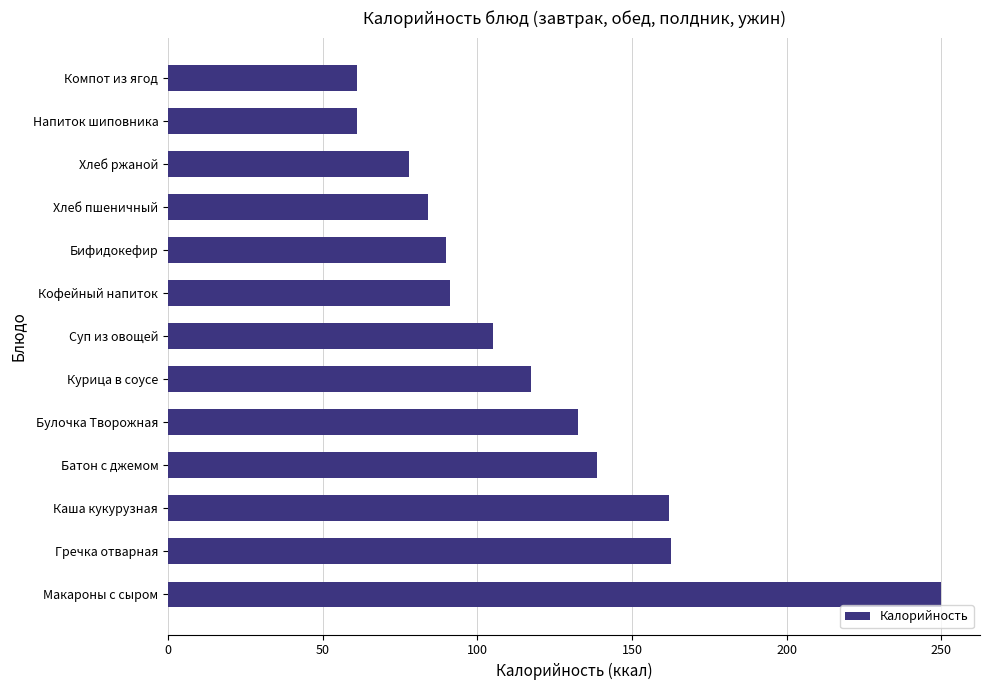

True or false: the data shows 145.6 at Бифидокефир.

False